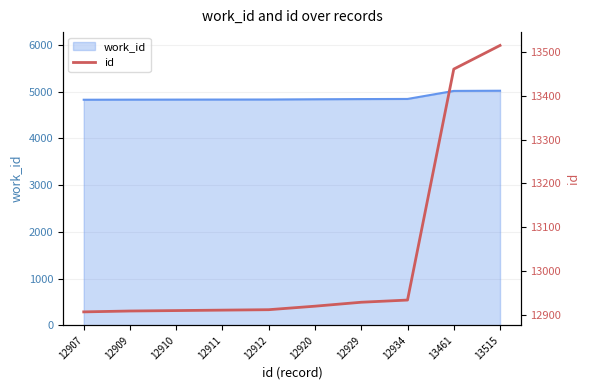

True or false: the data has more than 0 interior local peaks.

False